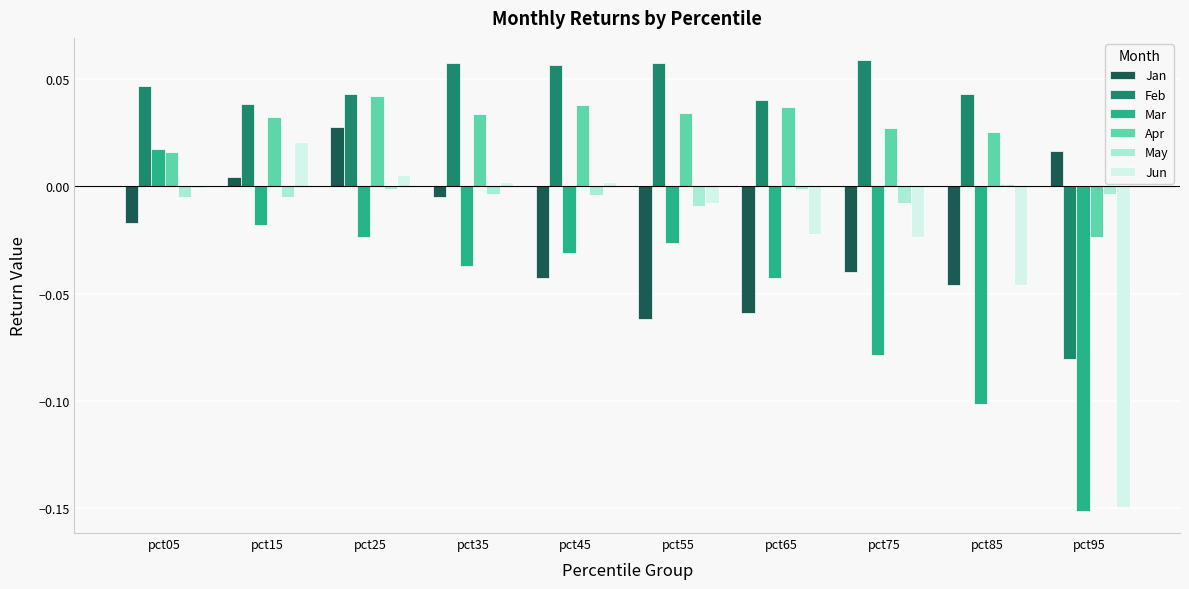

Is the value of May at pct05 greater than the value of Mar at pct85?

Yes